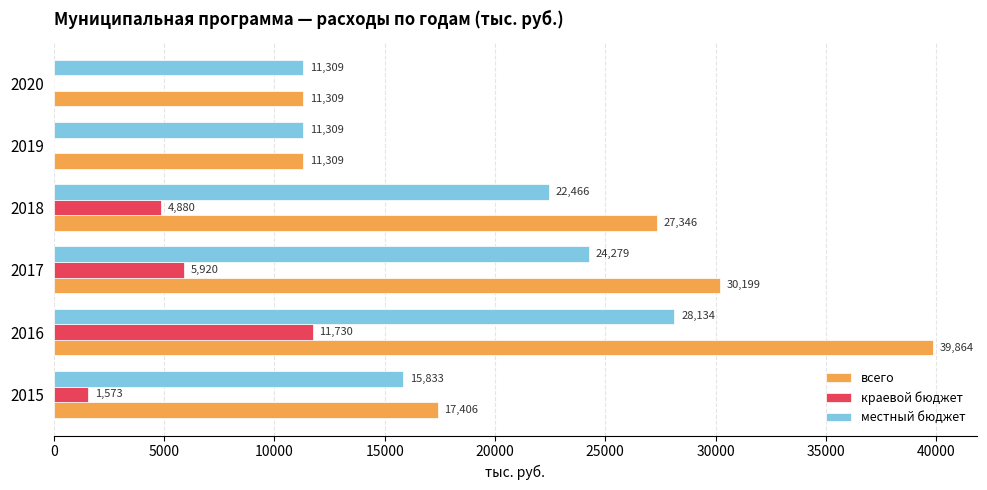

How many data points does each series have?

6